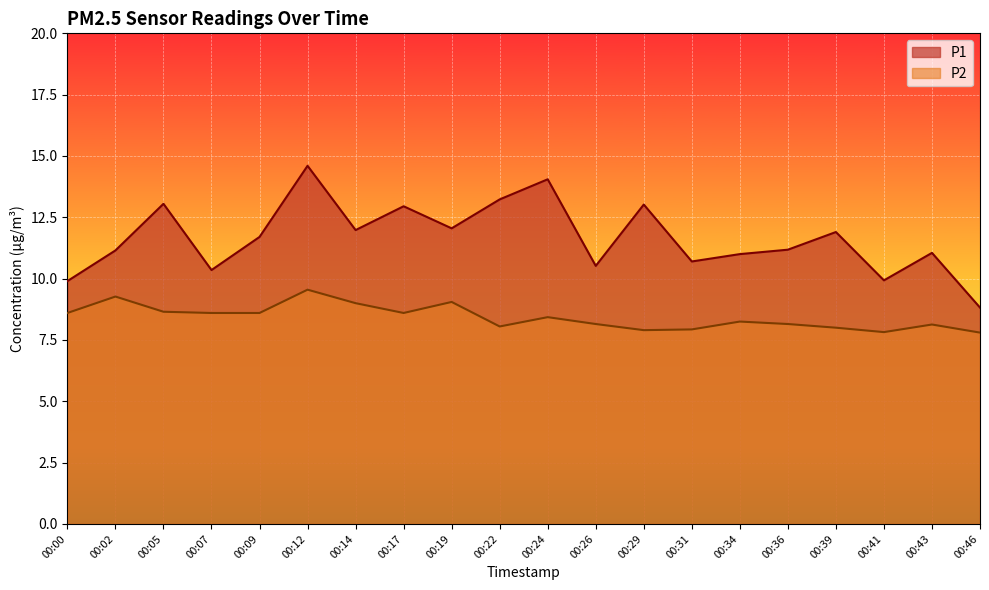

Is it true that P1 equals 12.1 at 00:19?

True